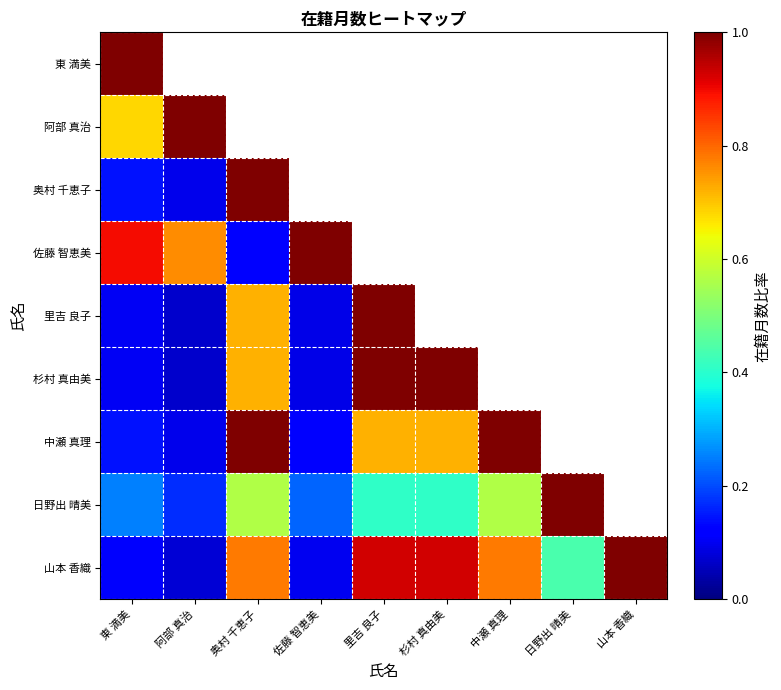

Reading left to right, list all the values displayed in this chart.

東 満美: 東 満美=1.0	阿部 真治=0.7	奥村 千恵子=0.1	佐藤 智恵美=0.9	里吉 良子=0.1	杉村 真由美=0.1	中瀬 真理=0.1	日野出 晴美=0.2	山本 香織=0.1
阿部 真治: 東 満美=0.7	阿部 真治=1.0	奥村 千恵子=0.1	佐藤 智恵美=0.8	里吉 良子=0.1	杉村 真由美=0.1	中瀬 真理=0.1	日野出 晴美=0.2	山本 香織=0.1
奥村 千恵子: 東 満美=0.1	阿部 真治=0.1	奥村 千恵子=1.0	佐藤 智恵美=0.1	里吉 良子=0.7	杉村 真由美=0.7	中瀬 真理=1.0	日野出 晴美=0.6	山本 香織=0.8
佐藤 智恵美: 東 満美=0.9	阿部 真治=0.8	奥村 千恵子=0.1	佐藤 智恵美=1.0	里吉 良子=0.1	杉村 真由美=0.1	中瀬 真理=0.1	日野出 晴美=0.2	山本 香織=0.1
里吉 良子: 東 満美=0.1	阿部 真治=0.1	奥村 千恵子=0.7	佐藤 智恵美=0.1	里吉 良子=1.0	杉村 真由美=1.0	中瀬 真理=0.7	日野出 晴美=0.4	山本 香織=0.9
杉村 真由美: 東 満美=0.1	阿部 真治=0.1	奥村 千恵子=0.7	佐藤 智恵美=0.1	里吉 良子=1.0	杉村 真由美=1.0	中瀬 真理=0.7	日野出 晴美=0.4	山本 香織=0.9
中瀬 真理: 東 満美=0.1	阿部 真治=0.1	奥村 千恵子=1.0	佐藤 智恵美=0.1	里吉 良子=0.7	杉村 真由美=0.7	中瀬 真理=1.0	日野出 晴美=0.6	山本 香織=0.8
日野出 晴美: 東 満美=0.2	阿部 真治=0.2	奥村 千恵子=0.6	佐藤 智恵美=0.2	里吉 良子=0.4	杉村 真由美=0.4	中瀬 真理=0.6	日野出 晴美=1.0	山本 香織=0.4
山本 香織: 東 満美=0.1	阿部 真治=0.1	奥村 千恵子=0.8	佐藤 智恵美=0.1	里吉 良子=0.9	杉村 真由美=0.9	中瀬 真理=0.8	日野出 晴美=0.4	山本 香織=1.0